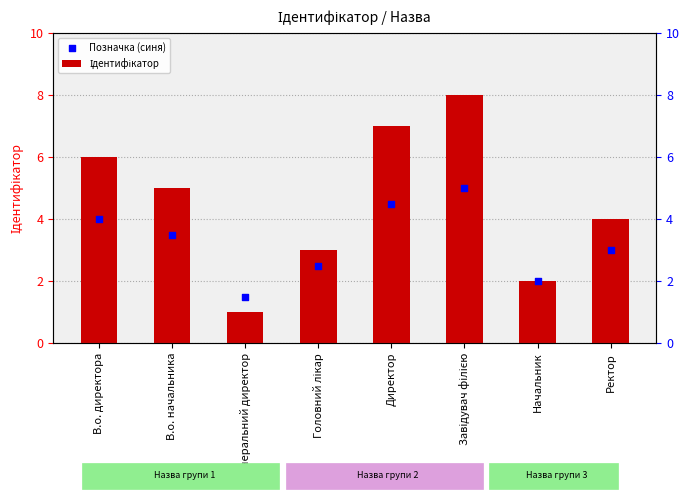

Which series reaches the minimum Y coordinate?

Ідентифікатор